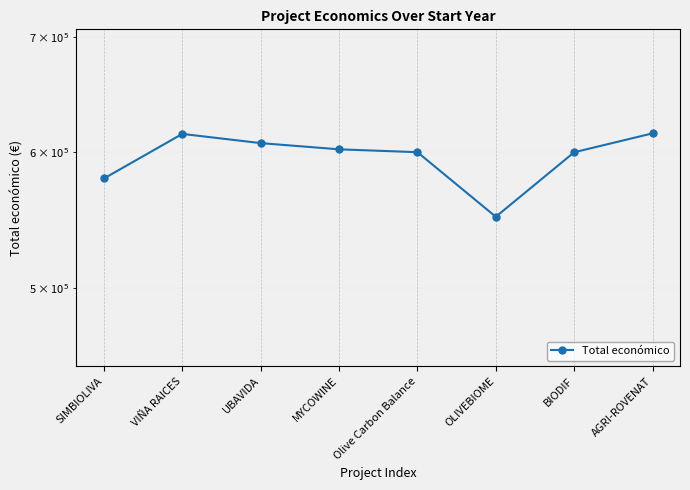

List the labels in order of value, largest first.

AGRI-ROVENAT, VIÑA RAICES, UBAVIDA, MYCOWINE, Olive Carbon Balance, BIODIF, SIMBIOLIVA, OLIVEBIOME